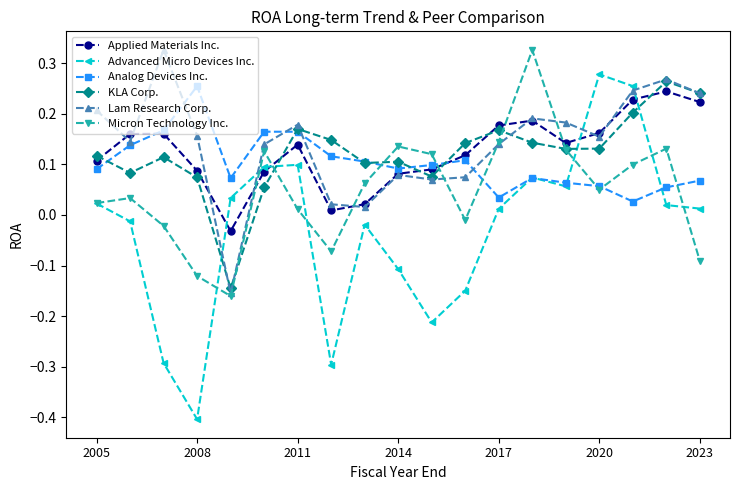

How many times do Lam Research Corp. and Advanced Micro Devices Inc. cross each other?

4